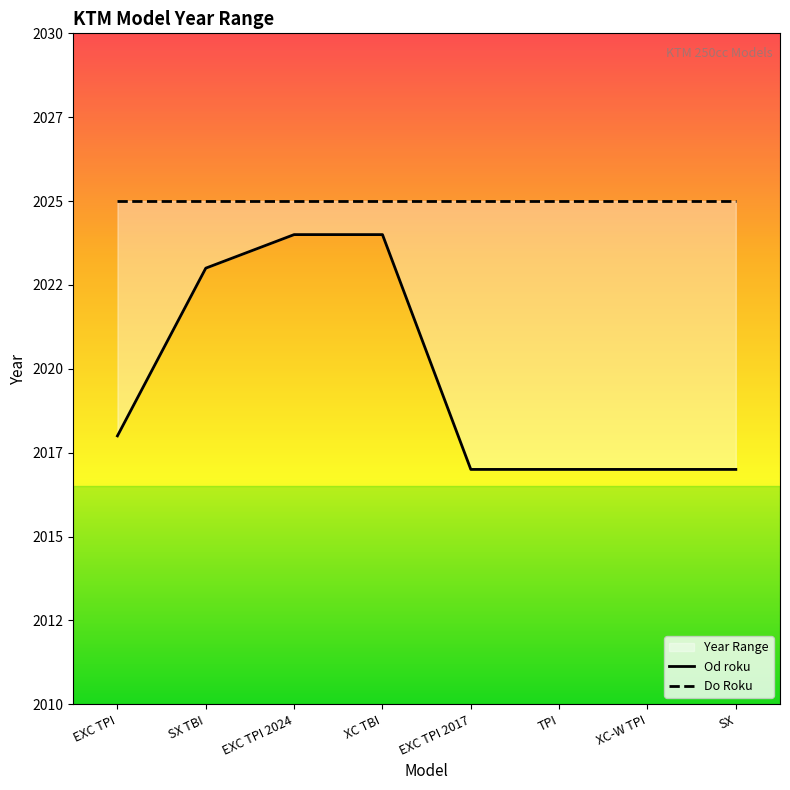

True or false: Od roku and Do Roku intersect in this chart.

False